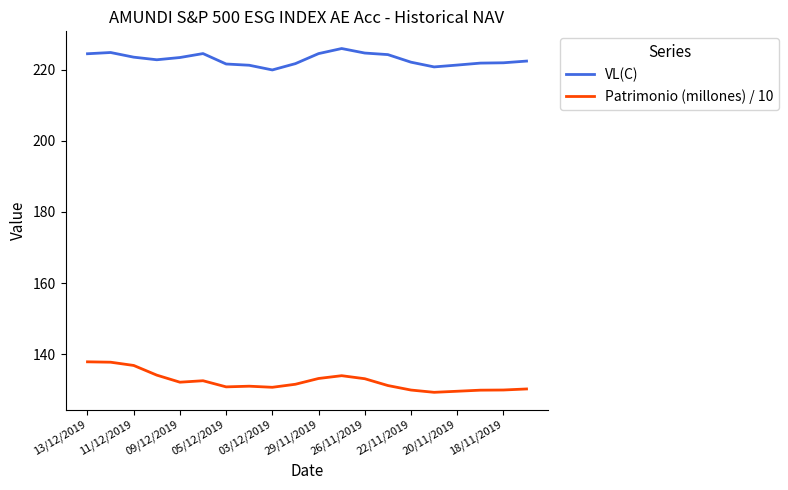

True or false: Patrimonio (millones) / 10 and VL(C) intersect in this chart.

False